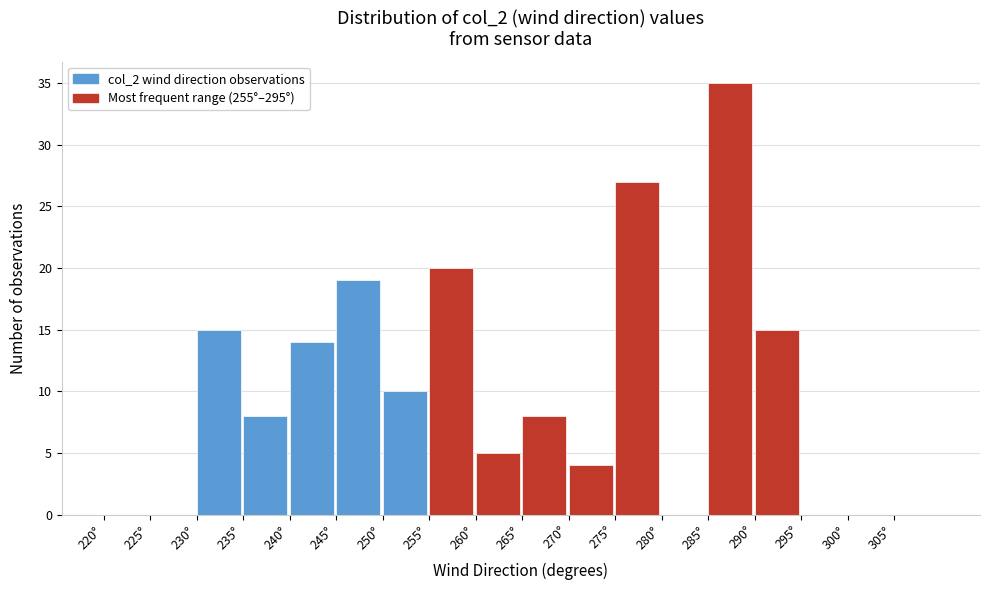

Reading left to right, transcribe this chart: for each bar, give the range it covers on the x-axis and its height. The values are not printed on the chart, so give them approximately, as read against the axis.

220 to 225: 0
225 to 230: 0
230 to 235: 15
235 to 240: 8
240 to 245: 14
245 to 250: 19
250 to 255: 10
255 to 260: 20
260 to 265: 5
265 to 270: 8
270 to 275: 4
275 to 280: 27
280 to 285: 0
285 to 290: 35
290 to 295: 15
295 to 300: 0
300 to 305: 0
305 to 310: 0